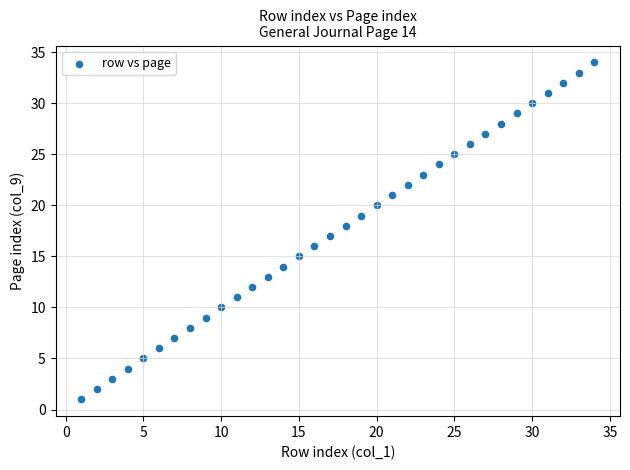

What is the range of X values (max minus min)?

33